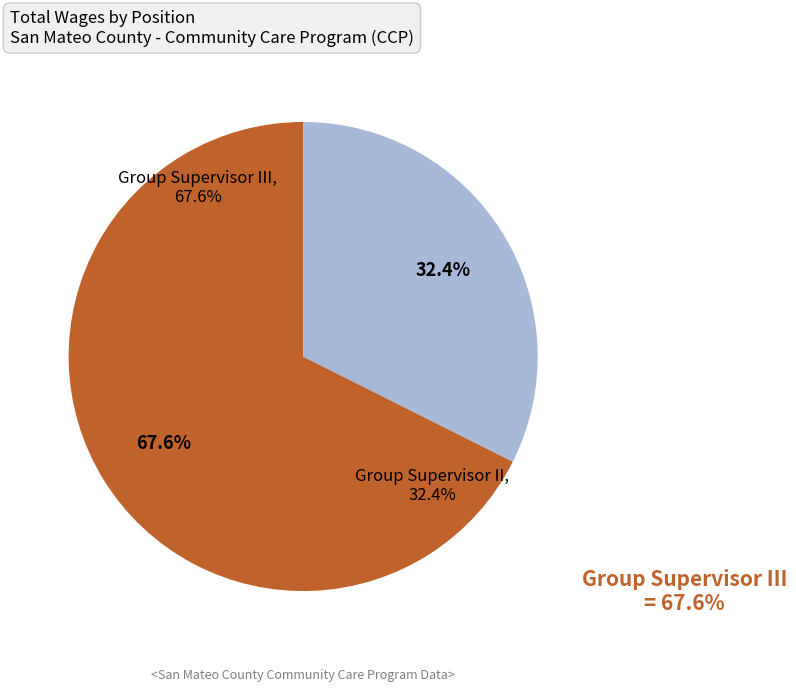

What is the ratio of the value at Group Supervisor III to the value at Group Supervisor II?

2.1